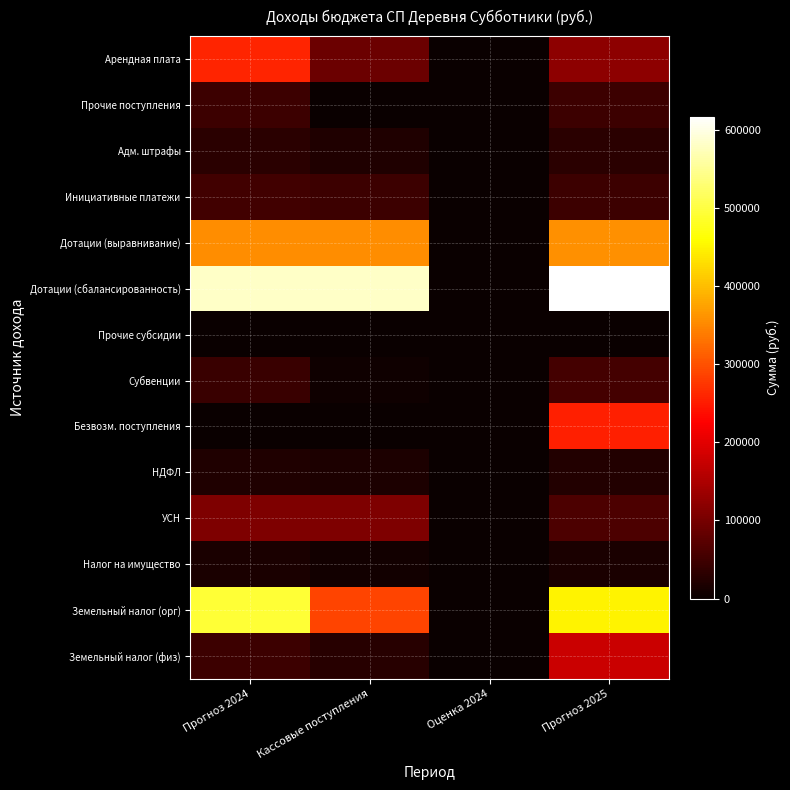

Rank the series by their maximum value, from highest to lowest.

Дотации (сбалансированность), Земельный налог (орг), Дотации (выравнивание), Арендная плата, Безвозм. поступления, Земельный налог (физ), УСН, Субвенции, Инициативные платежи, Прочие поступления, Адм. штрафы, НДФЛ, Налог на имущество, Прочие субсидии